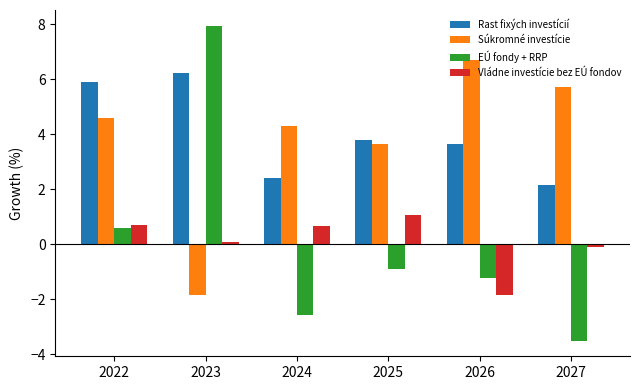

True or false: Súkromné investície has a value of 6.7 at 2026.

True